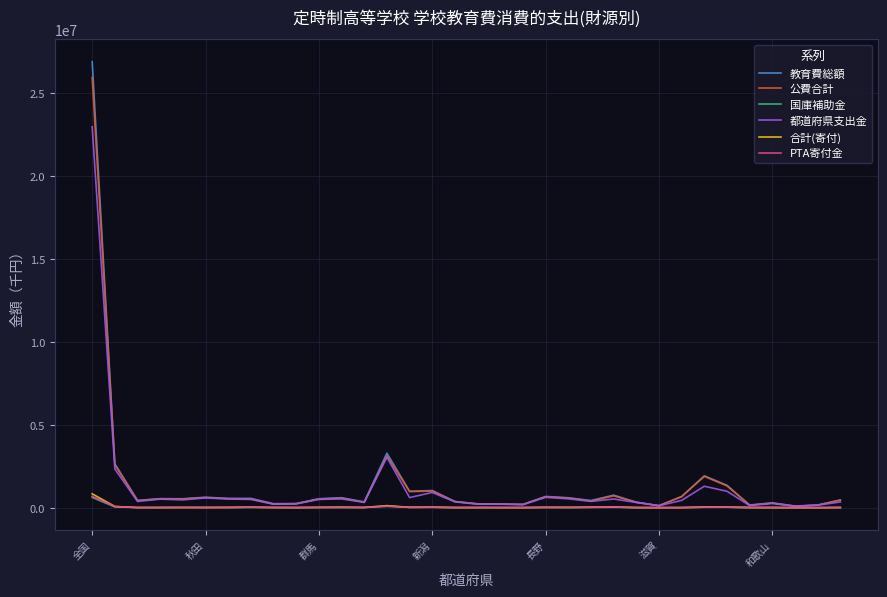

Which series has the largest range (max minus min)?

教育費総額